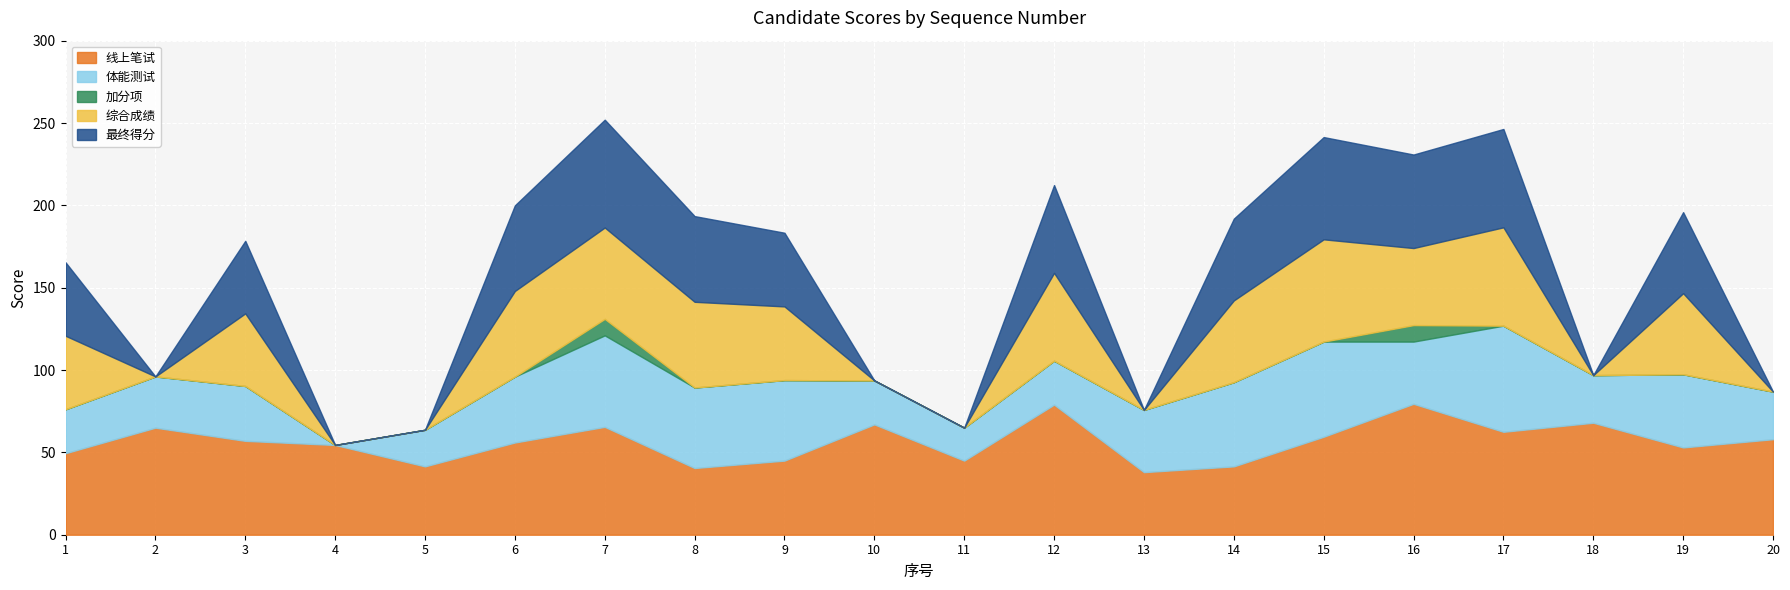

At which label is 体能测试 closest to 32?

2